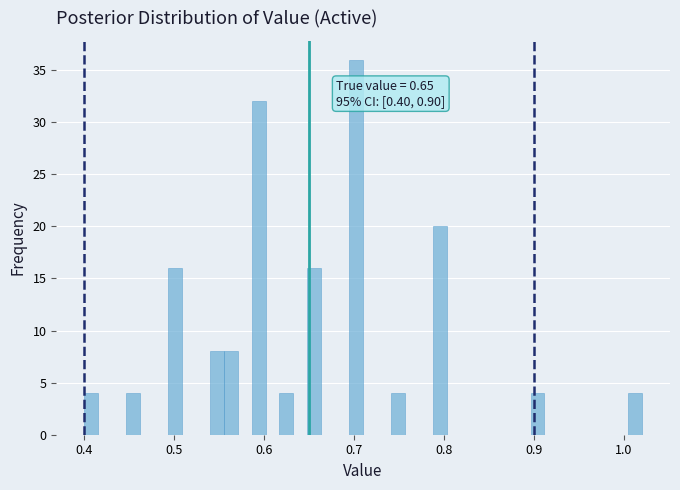

Read against the x-axis, roughly where is the centre of the tallest bar?

0.70